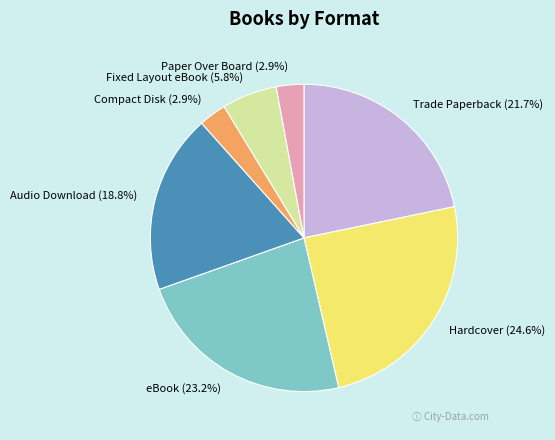

How many slices are in this pie chart?

7